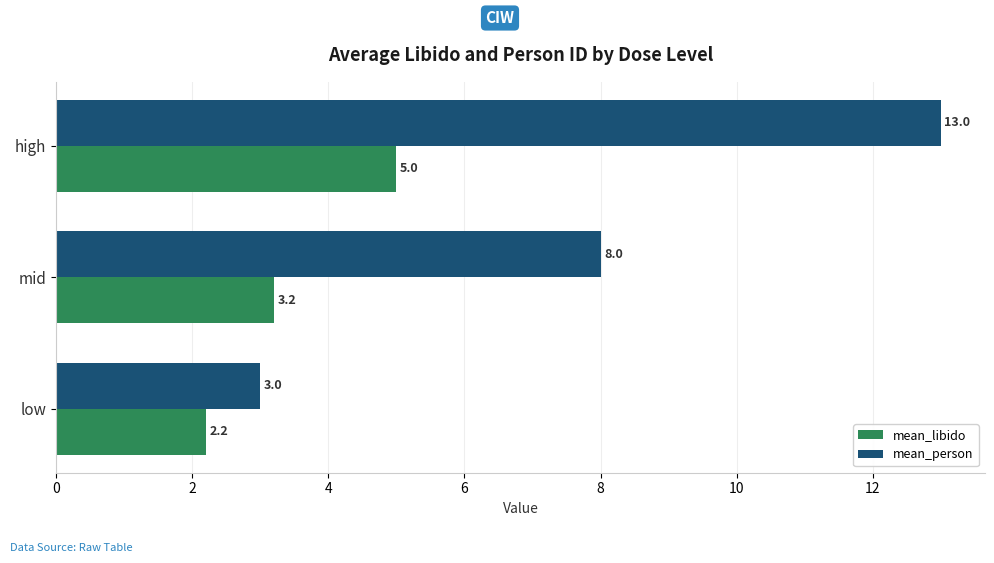

Where is mean_person nearest to the value 8?

mid